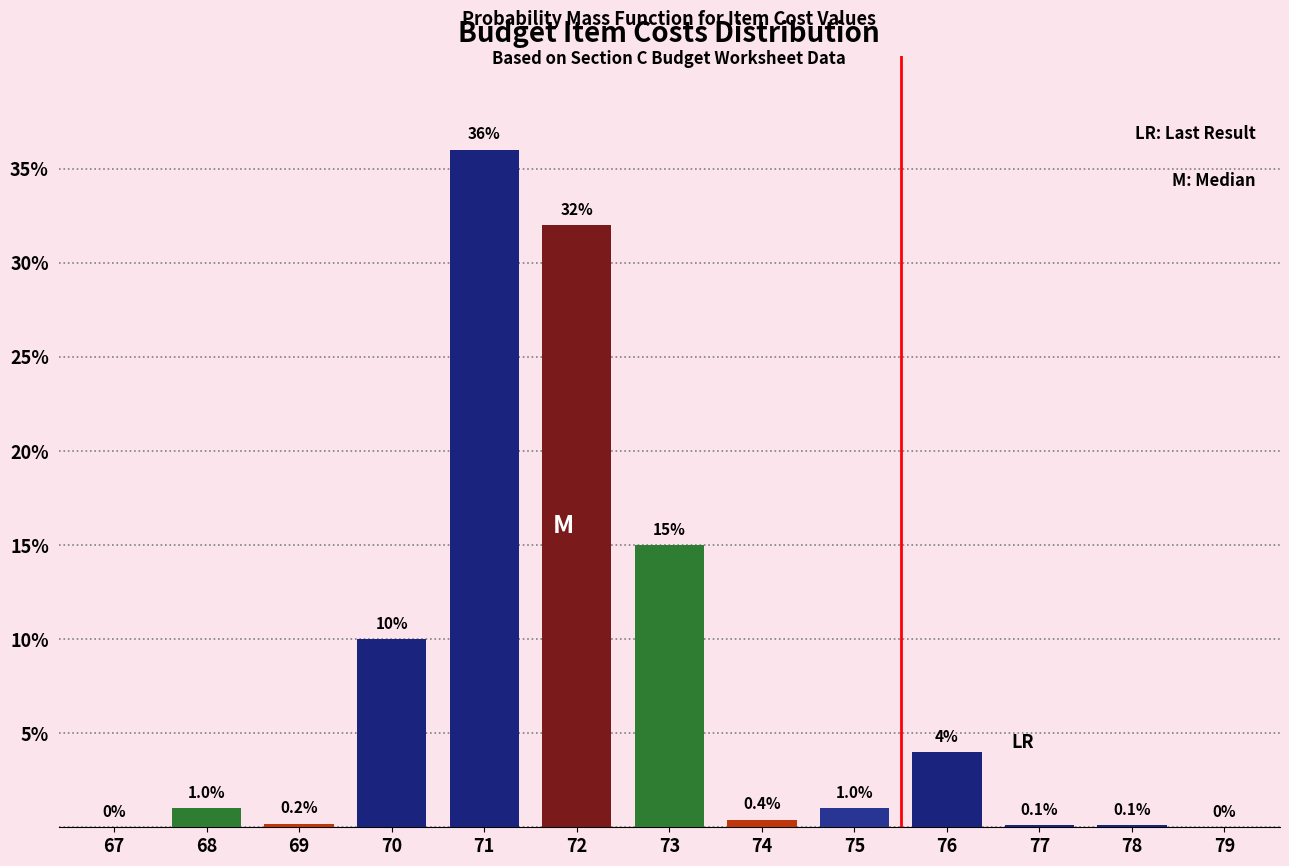

Reading left to right, transcribe all the data shown in this chart.

67=0.0	68=1.0	69=0.2	70=10.0	71=36.0	72=32.0	73=15.0	74=0.4	75=1.0	76=4.0	77=0.1	78=0.1	79=0.0